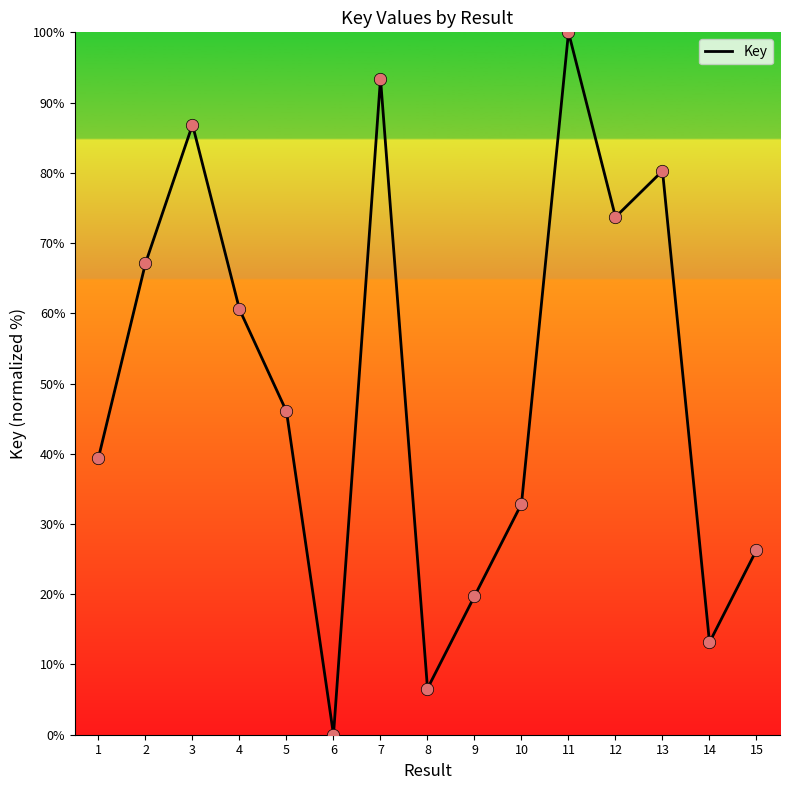

Which has a higher value, 7 or 8?

7